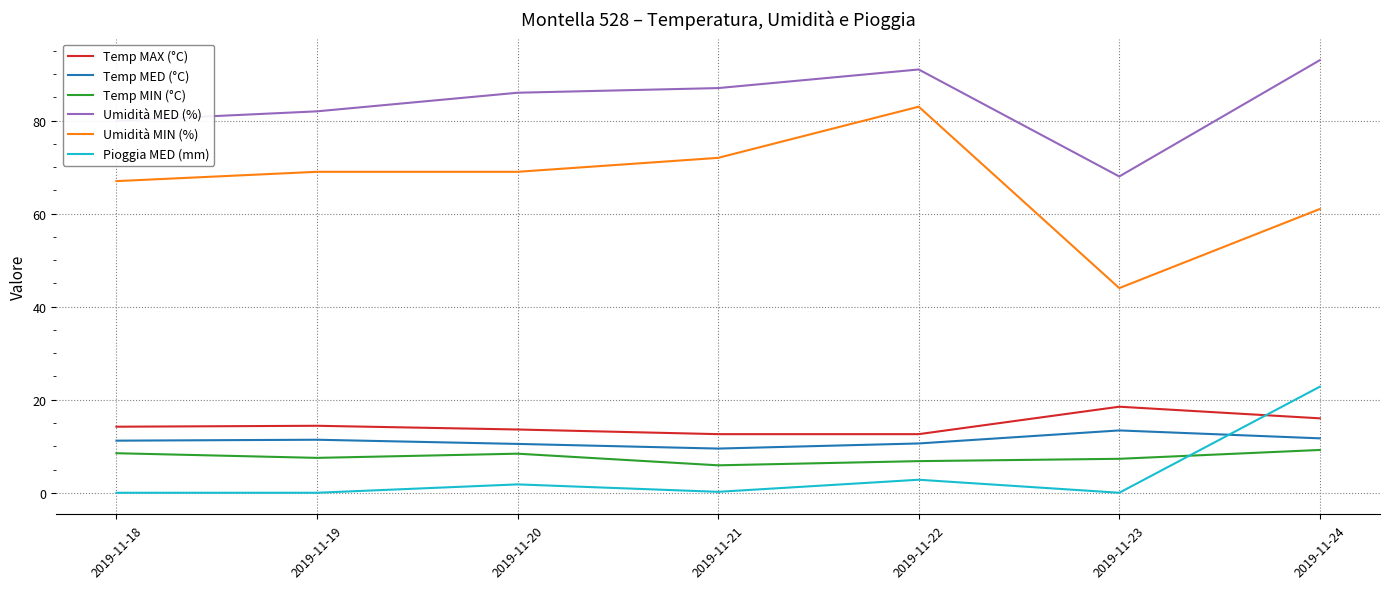

True or false: Umidità MED (%) has a value of 91.0 at 2019-11-22.

True